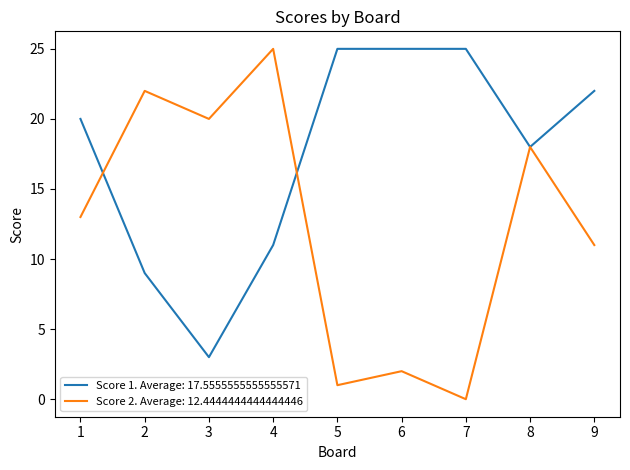

Is the value of Score 1. Average: 17.5555555555555571 at 5 greater than the value of Score 2. Average: 12.4444444444444446 at 3?

Yes